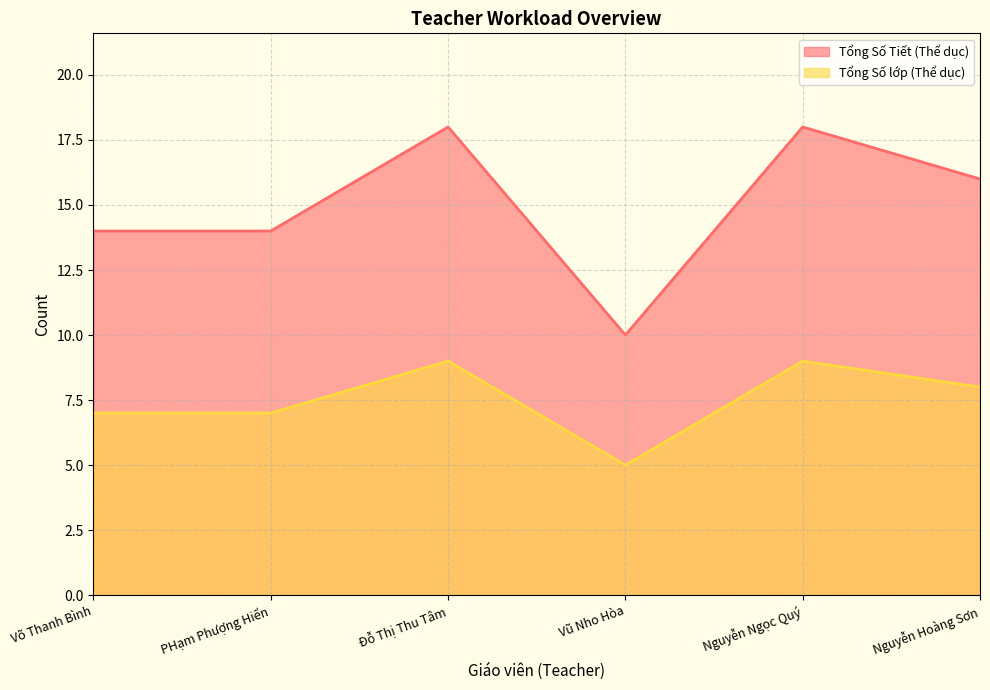

Is the value of Tổng Số Tiết (Thể dục) at Võ Thanh Bình greater than the value of Tổng Số lớp (Thể dục) at PHạm Phượng Hiển?

Yes